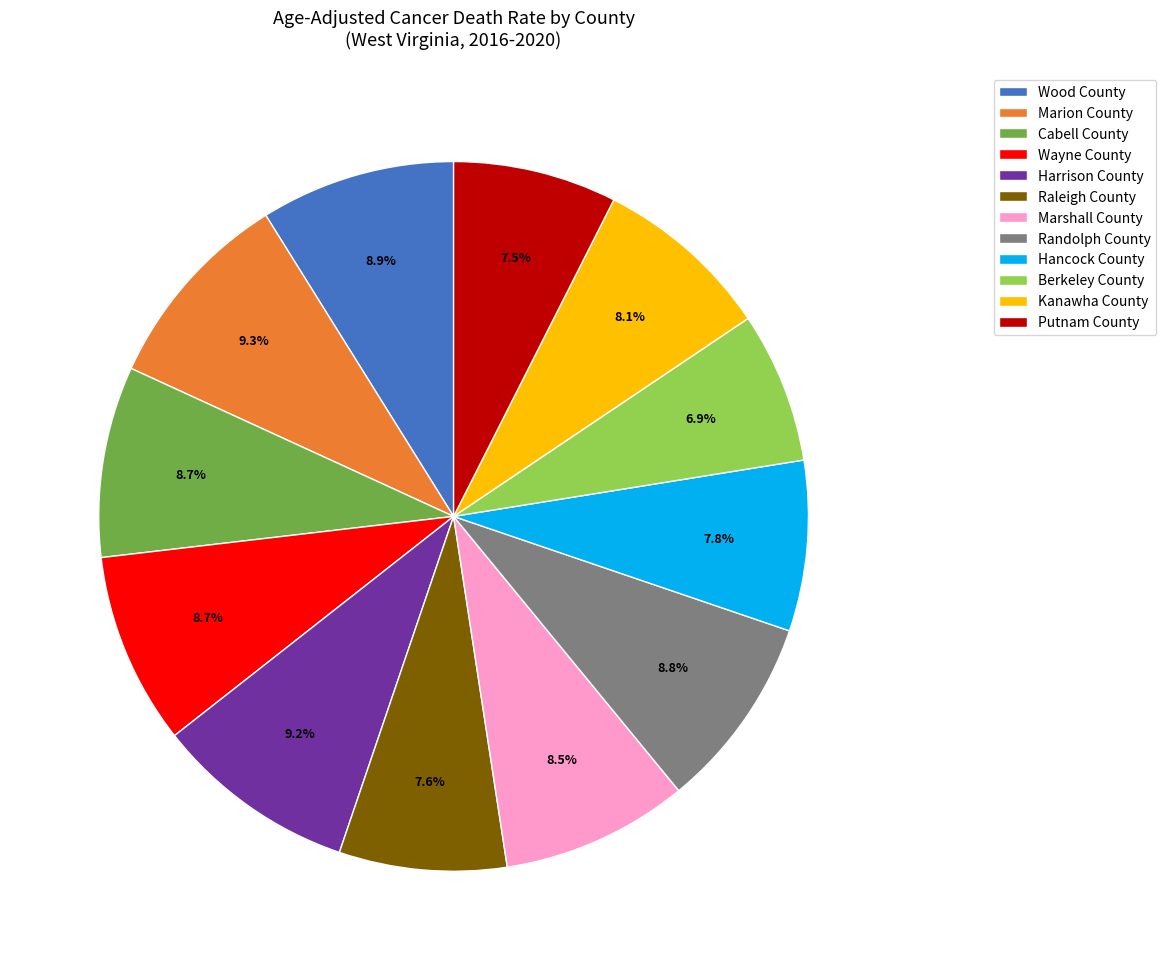

Which category has the smallest portion of the pie?

Berkeley County